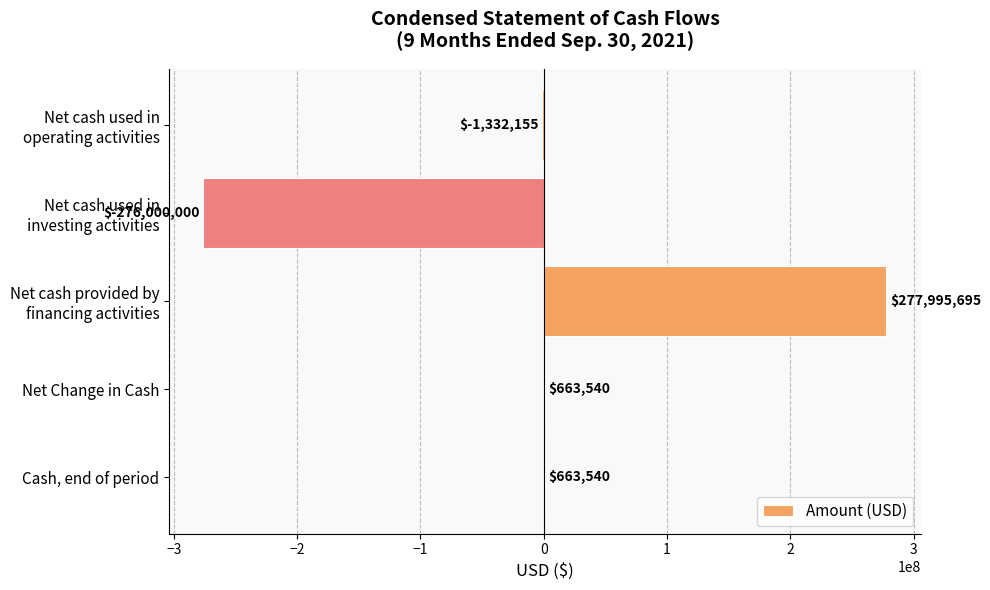

What is the maximum value shown in the chart?

277995695